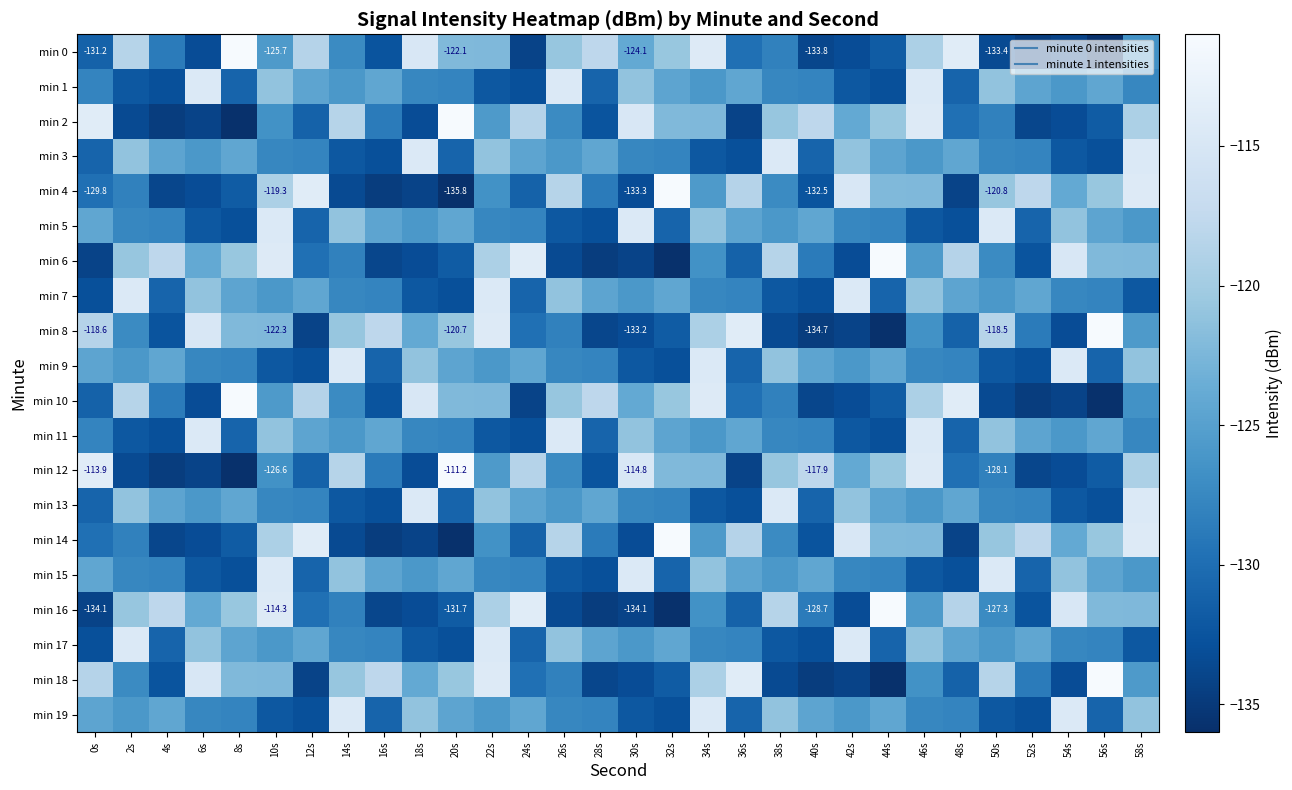

What is the minimum value shown in the chart?

-135.8